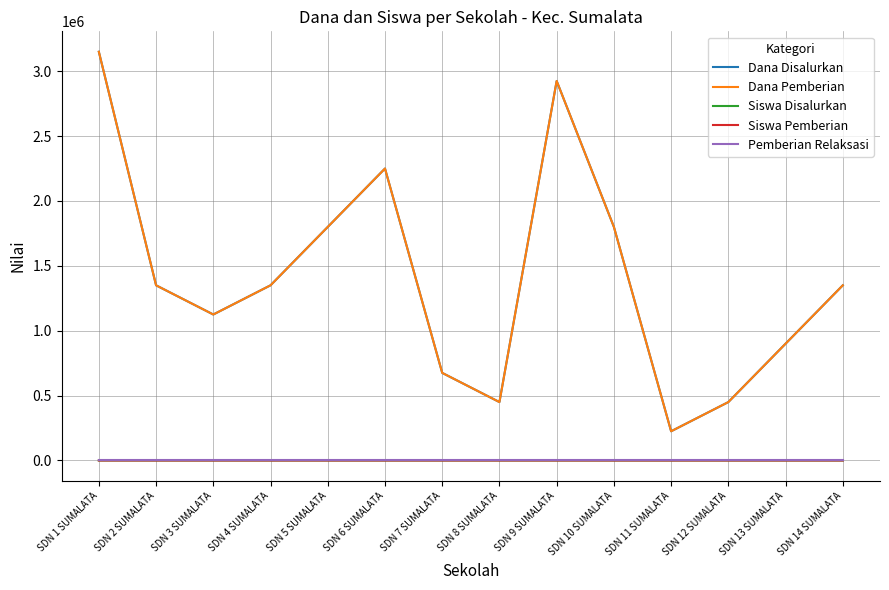

At which category is the sum across all series the highest?

SDN 1 SUMALATA